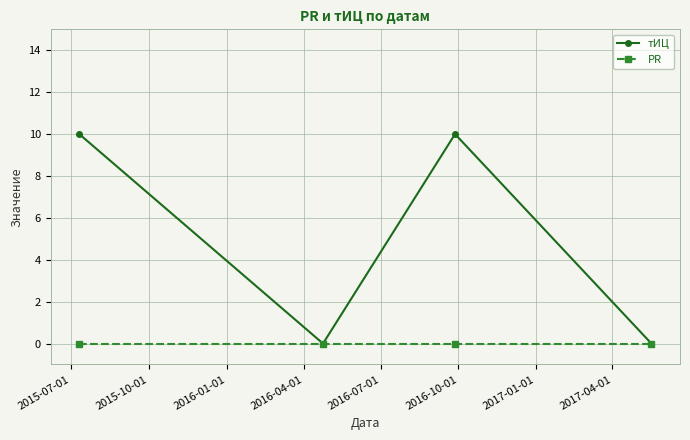

How many distinct data groups are displayed?

2